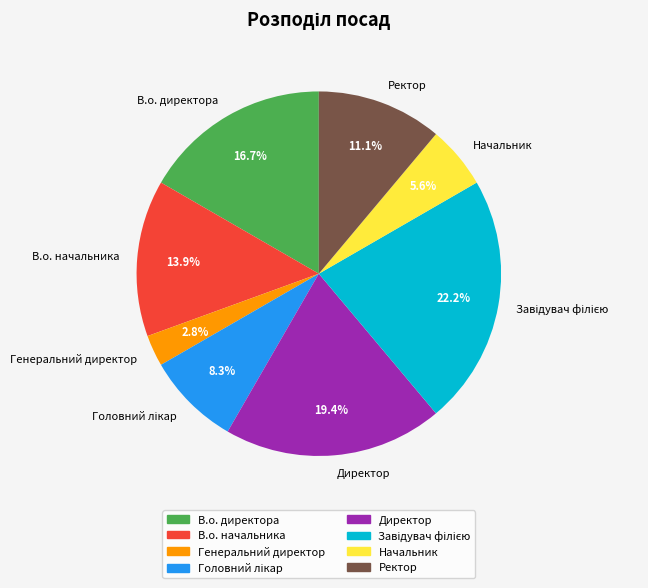

To the nearest percent, what percentage of the pie is В.о. директора?

17%